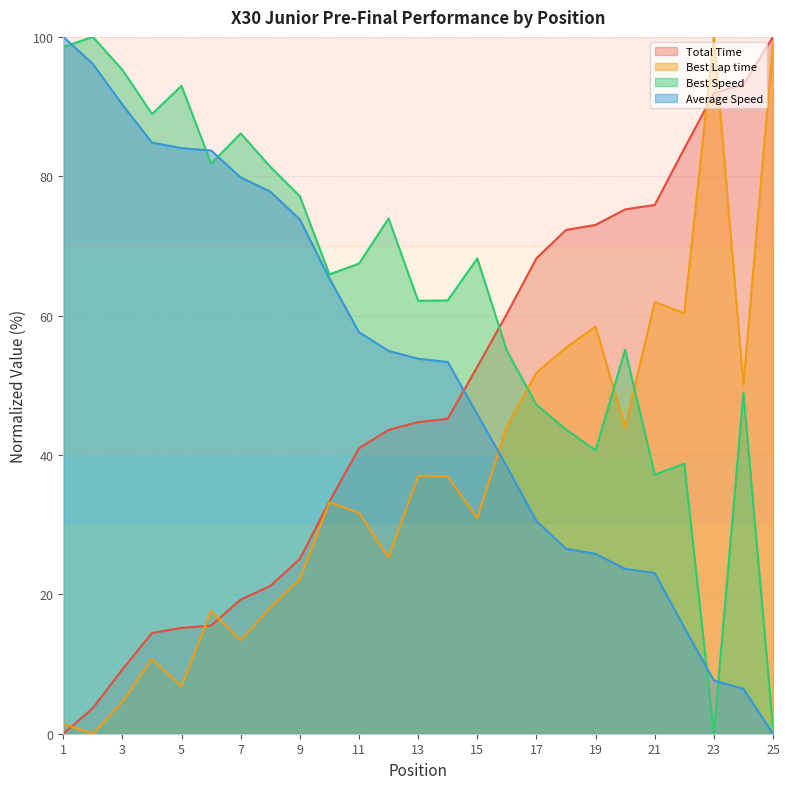

Reading right to left, what are all the values shown in this chart?

Total Time: 100.0	93.2	91.9	84.0	75.9	75.2	73.0	72.3	68.2	60.3	52.7	45.2	44.7	43.6	41.0	33.3	25.1	21.2	19.3	15.5	15.2	14.5	9.2	3.7	0.0
Best Lap time: 99.1	50.1	100.0	60.3	62.0	44.0	58.4	55.4	51.8	44.1	31.0	36.9	37.0	25.3	31.7	33.2	22.2	18.1	13.4	17.6	6.8	10.7	4.6	0.0	1.4
Best Speed: 0.8	48.9	0.0	38.8	37.2	55.1	40.7	43.6	47.2	55.0	68.2	62.2	62.1	73.9	67.5	65.9	77.1	81.4	86.1	81.8	93.0	88.9	95.3	100.0	98.6
Average Speed: 0.0	6.4	7.7	15.2	23.1	23.7	25.8	26.5	30.5	38.3	45.9	53.3	53.8	54.9	57.6	65.3	73.8	77.8	79.8	83.7	84.0	84.8	90.3	96.1	100.0